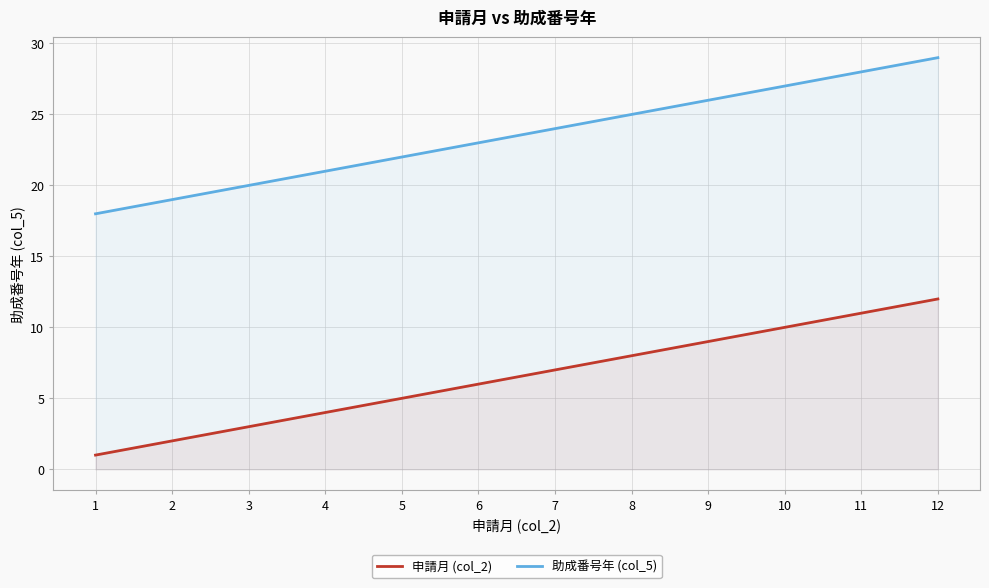

Reading left to right, transcribe all the data shown in this chart.

申請月 (col_2): 1	2	3	4	5	6	7	8	9	10	11	12
助成番号年 (col_5): 18	19	20	21	22	23	24	25	26	27	28	29